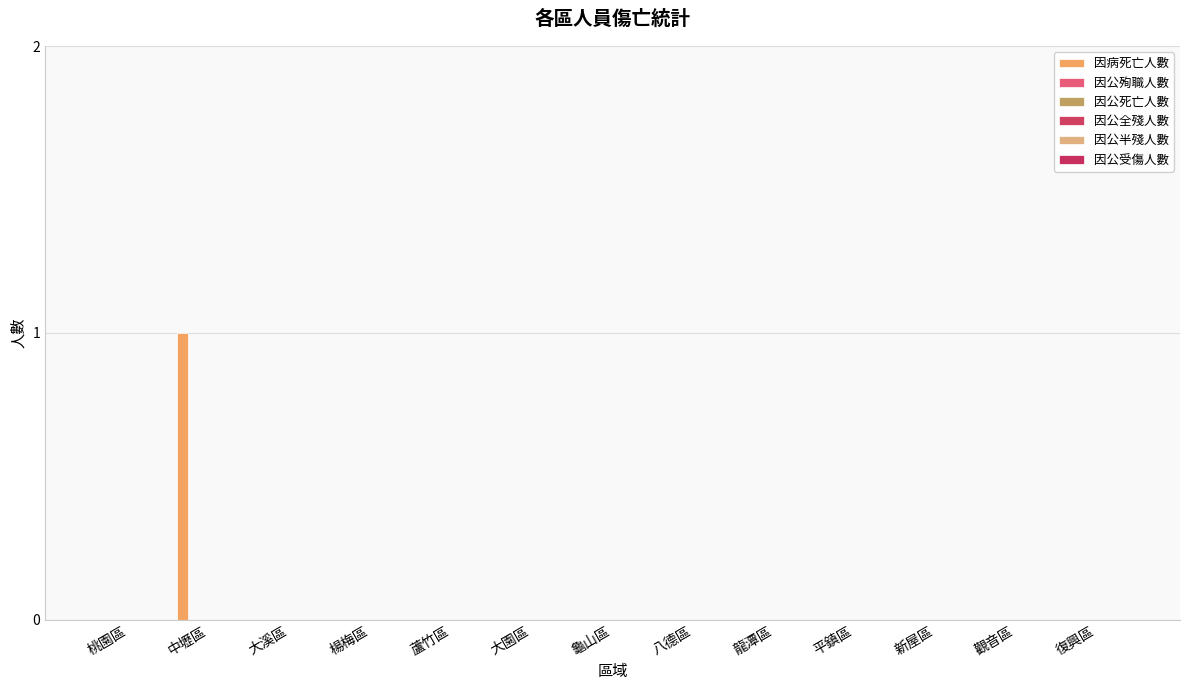

Reading left to right, list all the values displayed in this chart.

因病死亡人數: 桃園區=0	中壢區=1	大溪區=0	楊梅區=0	蘆竹區=0	大園區=0	龜山區=0	八德區=0	龍潭區=0	平鎮區=0	新屋區=0	觀音區=0	復興區=0
因公殉職人數: 桃園區=0	中壢區=0	大溪區=0	楊梅區=0	蘆竹區=0	大園區=0	龜山區=0	八德區=0	龍潭區=0	平鎮區=0	新屋區=0	觀音區=0	復興區=0
因公死亡人數: 桃園區=0	中壢區=0	大溪區=0	楊梅區=0	蘆竹區=0	大園區=0	龜山區=0	八德區=0	龍潭區=0	平鎮區=0	新屋區=0	觀音區=0	復興區=0
因公全殘人數: 桃園區=0	中壢區=0	大溪區=0	楊梅區=0	蘆竹區=0	大園區=0	龜山區=0	八德區=0	龍潭區=0	平鎮區=0	新屋區=0	觀音區=0	復興區=0
因公半殘人數: 桃園區=0	中壢區=0	大溪區=0	楊梅區=0	蘆竹區=0	大園區=0	龜山區=0	八德區=0	龍潭區=0	平鎮區=0	新屋區=0	觀音區=0	復興區=0
因公受傷人數: 桃園區=0	中壢區=0	大溪區=0	楊梅區=0	蘆竹區=0	大園區=0	龜山區=0	八德區=0	龍潭區=0	平鎮區=0	新屋區=0	觀音區=0	復興區=0